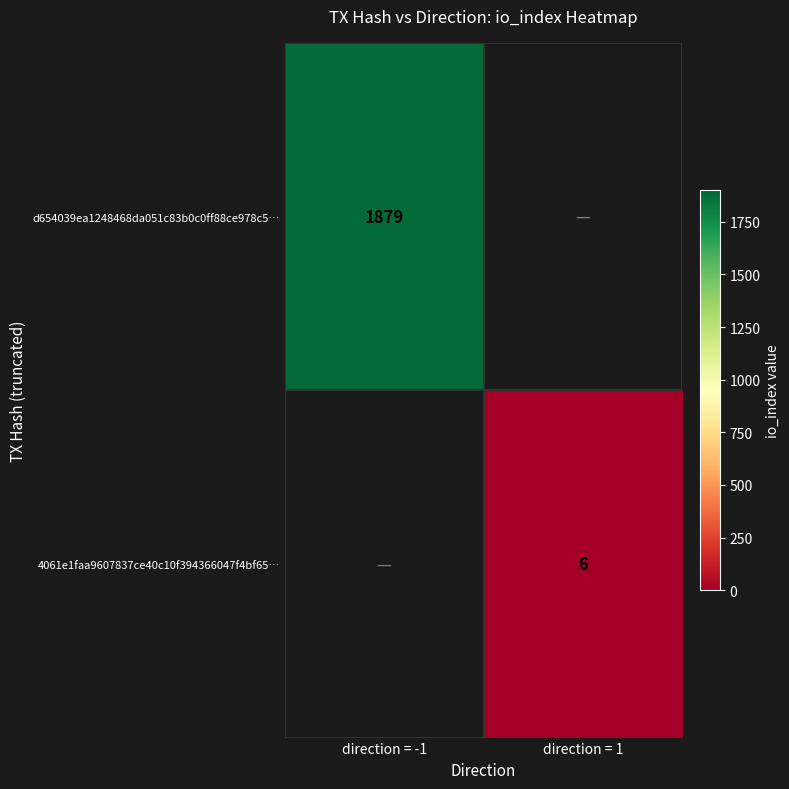

The value of 4061e1faa9607837ce40c10f394366047f4bf65… at direction = 1 is 6. True or false?

True